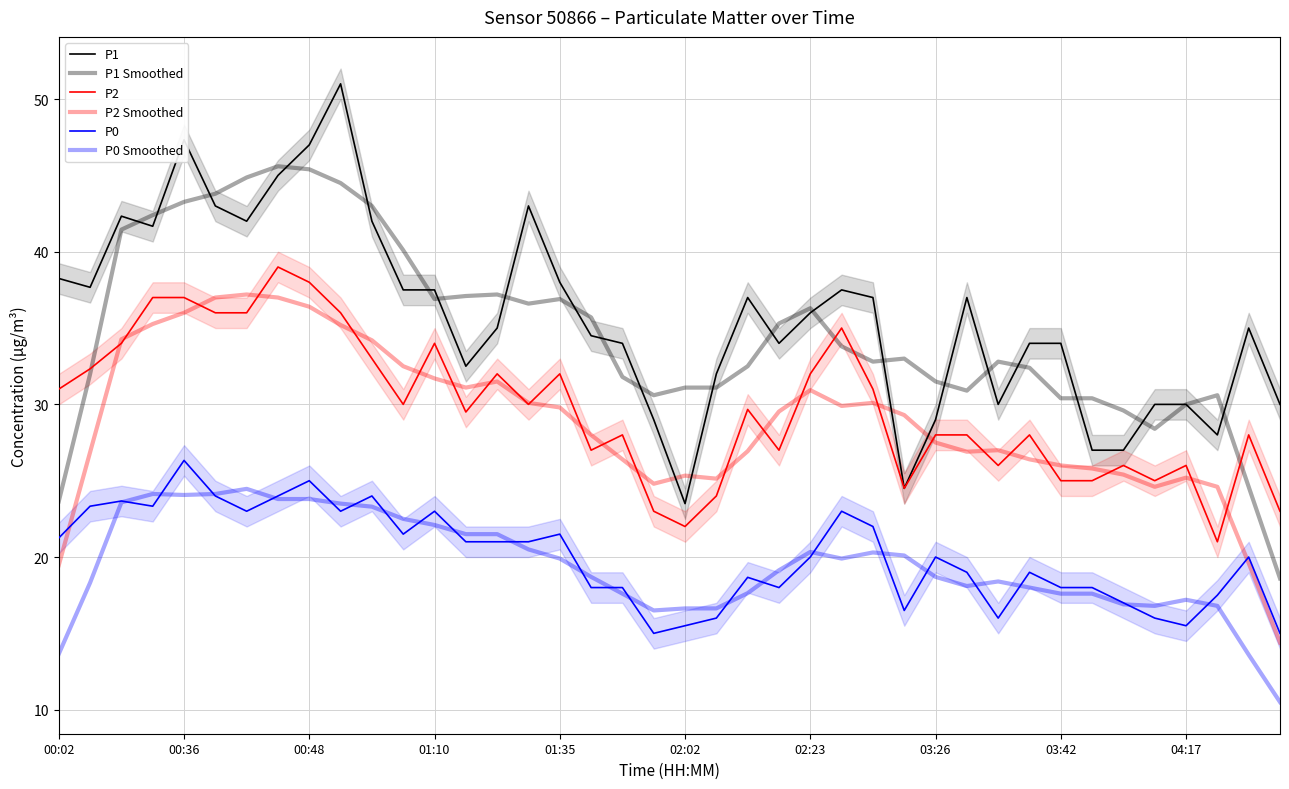

Is it true that P1 equals 35.0 at 14?

True